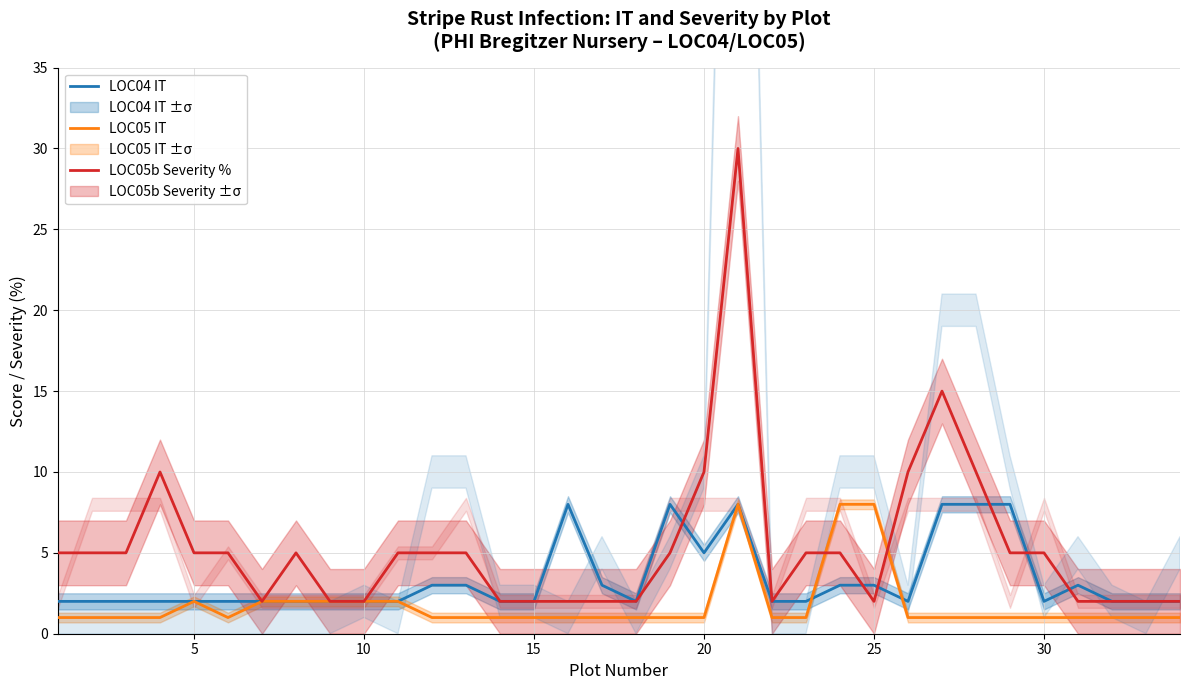

True or false: LOC05b Severity % and LOC04 IT intersect in this chart.

True